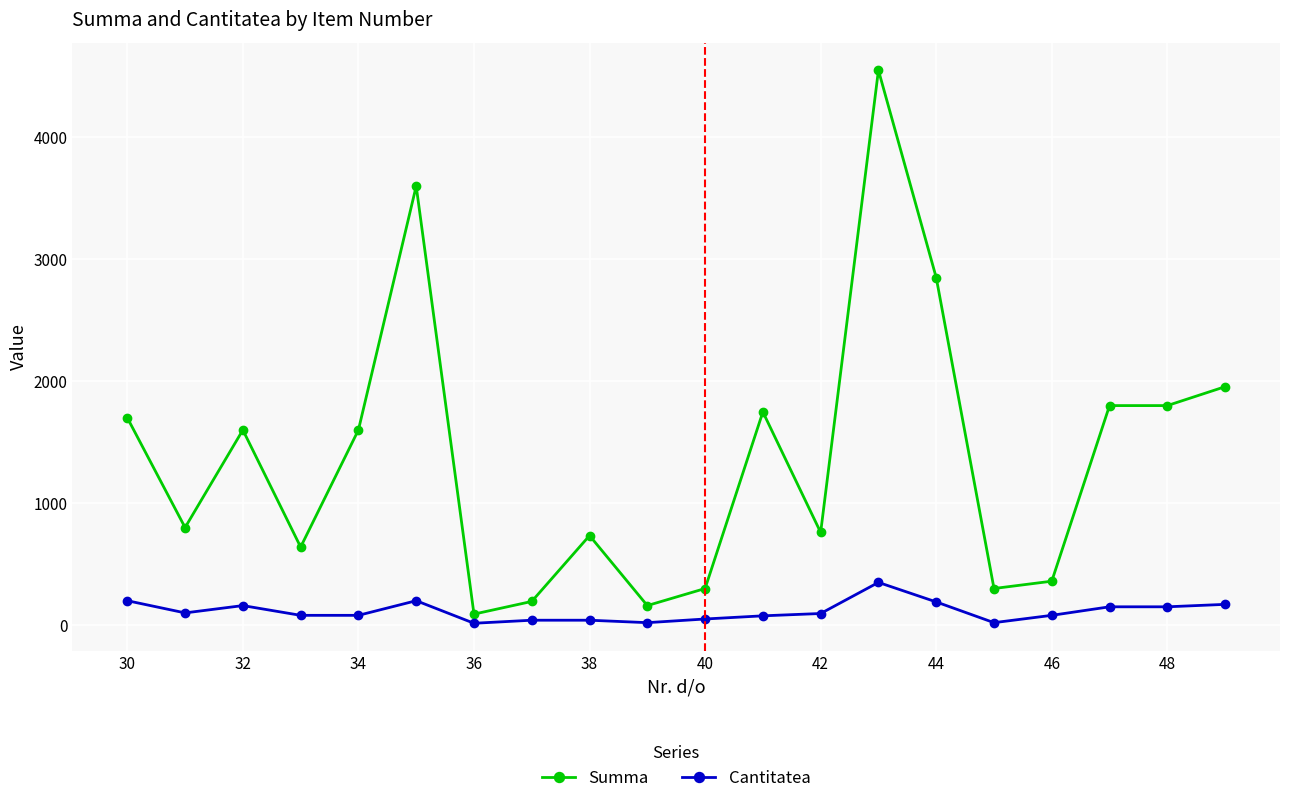

How many series are shown in this chart?

2